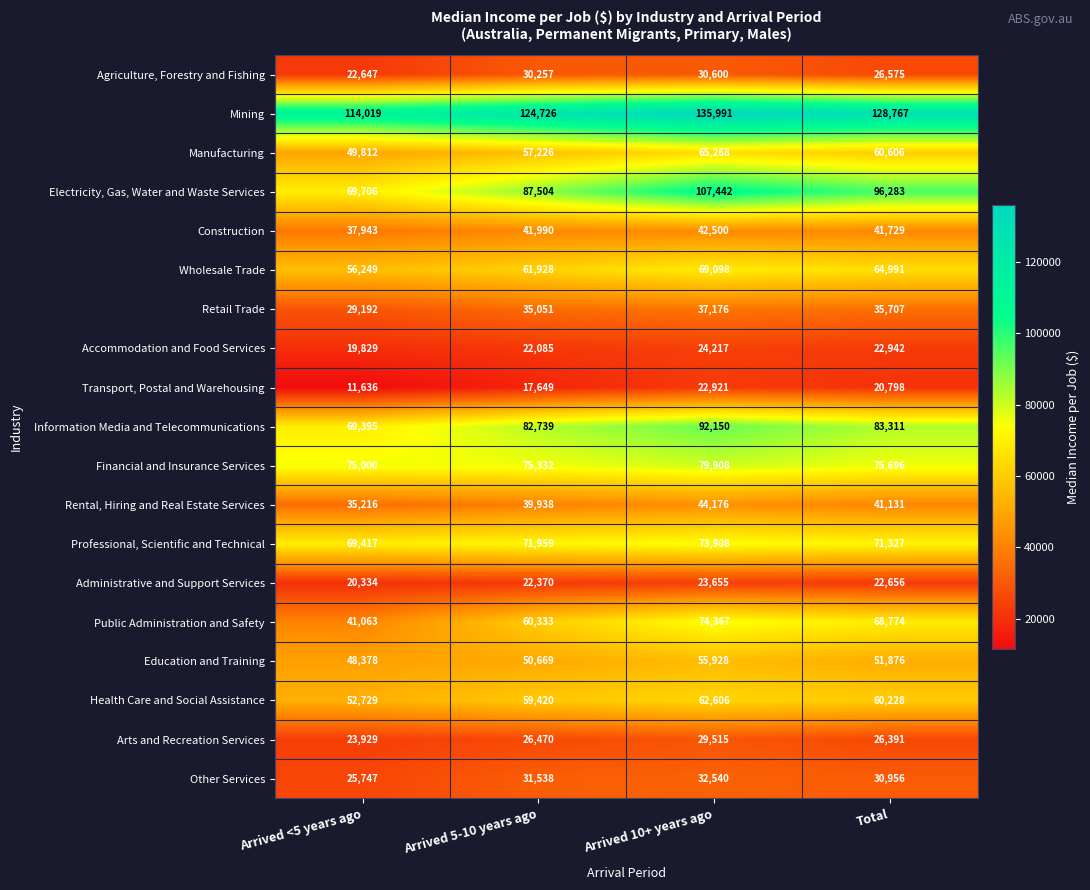

Where does the Wholesale Trade series first go above 64991?

Arrived 10+ years ago